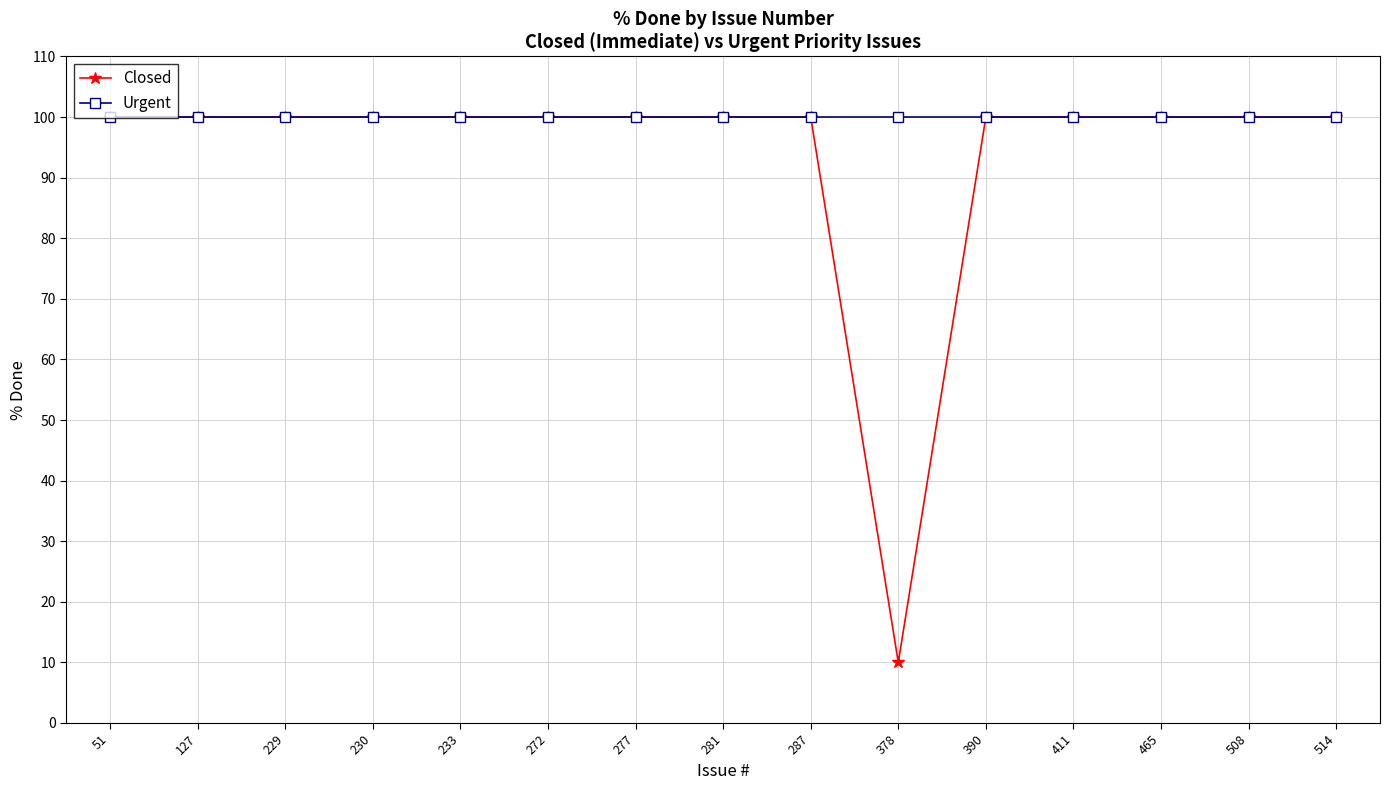

What is the minimum value shown in the chart?

10